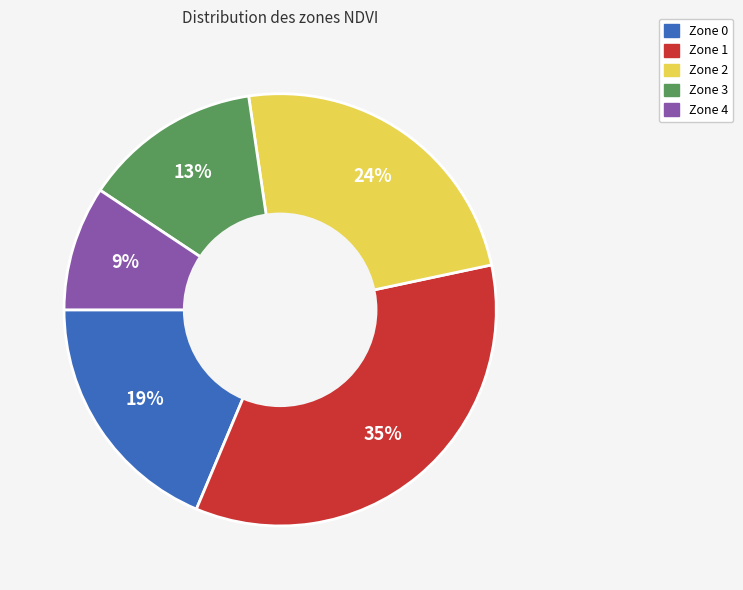

Is it true that Zone 3 is 13% of the pie?

True